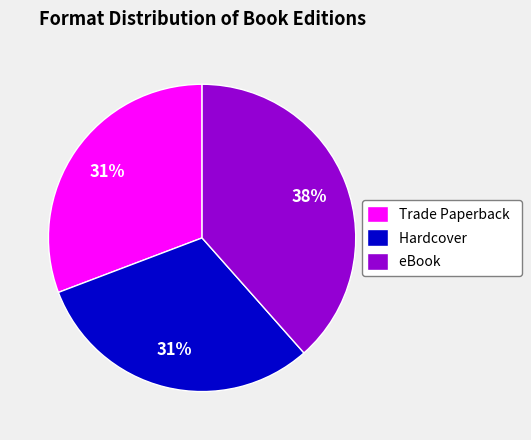

Count the number of slices in the pie.

3